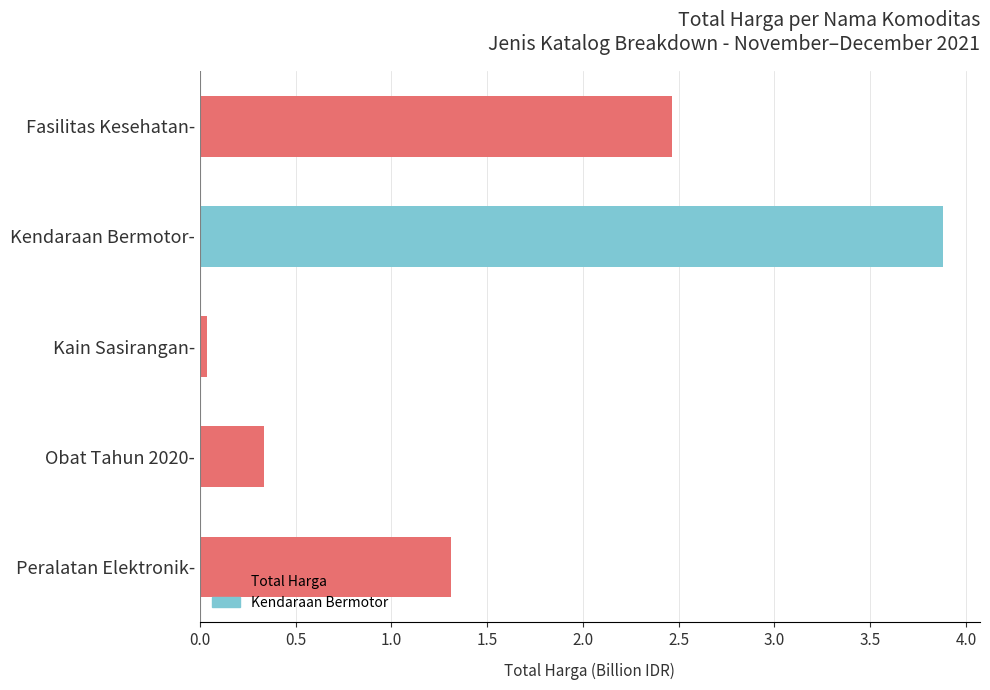

Which category has the lowest value across all series?

Kain Sasirangan-